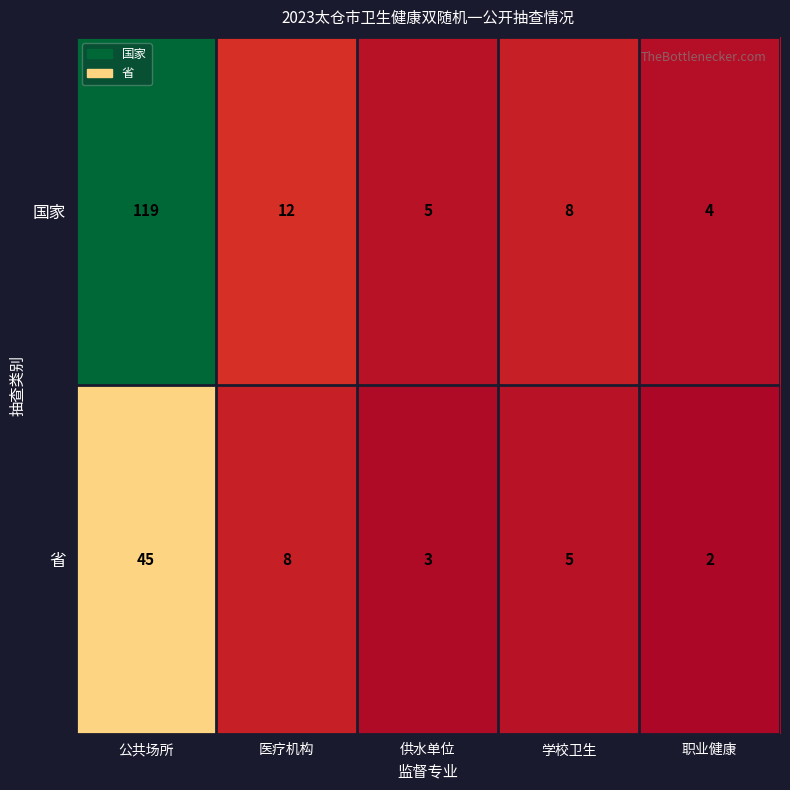

Is it true that 国家 equals 3 at 医疗机构?

False